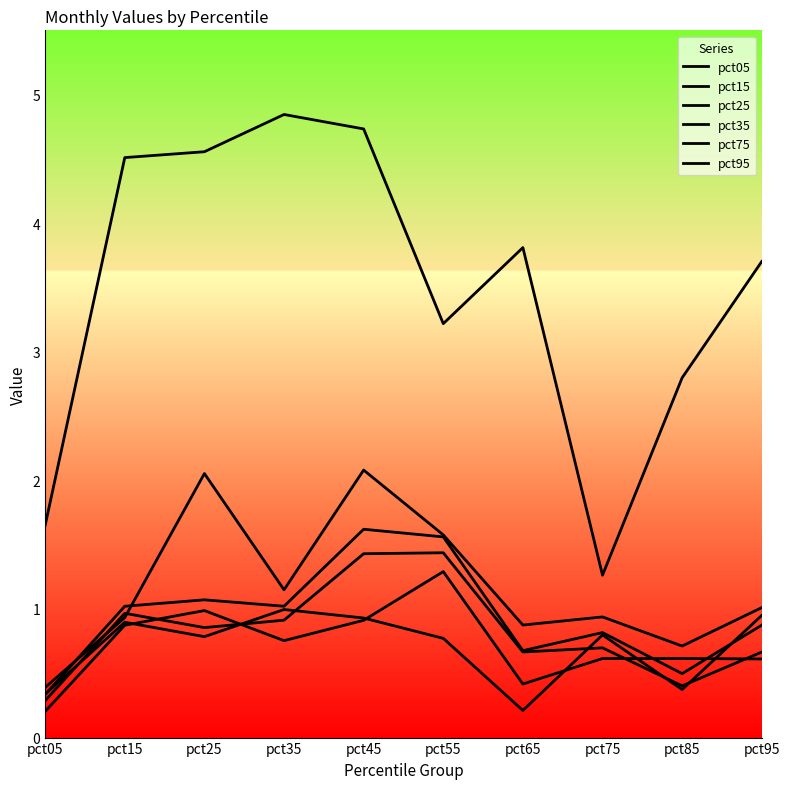

Does the chart display data point markers on the line(s)?

No